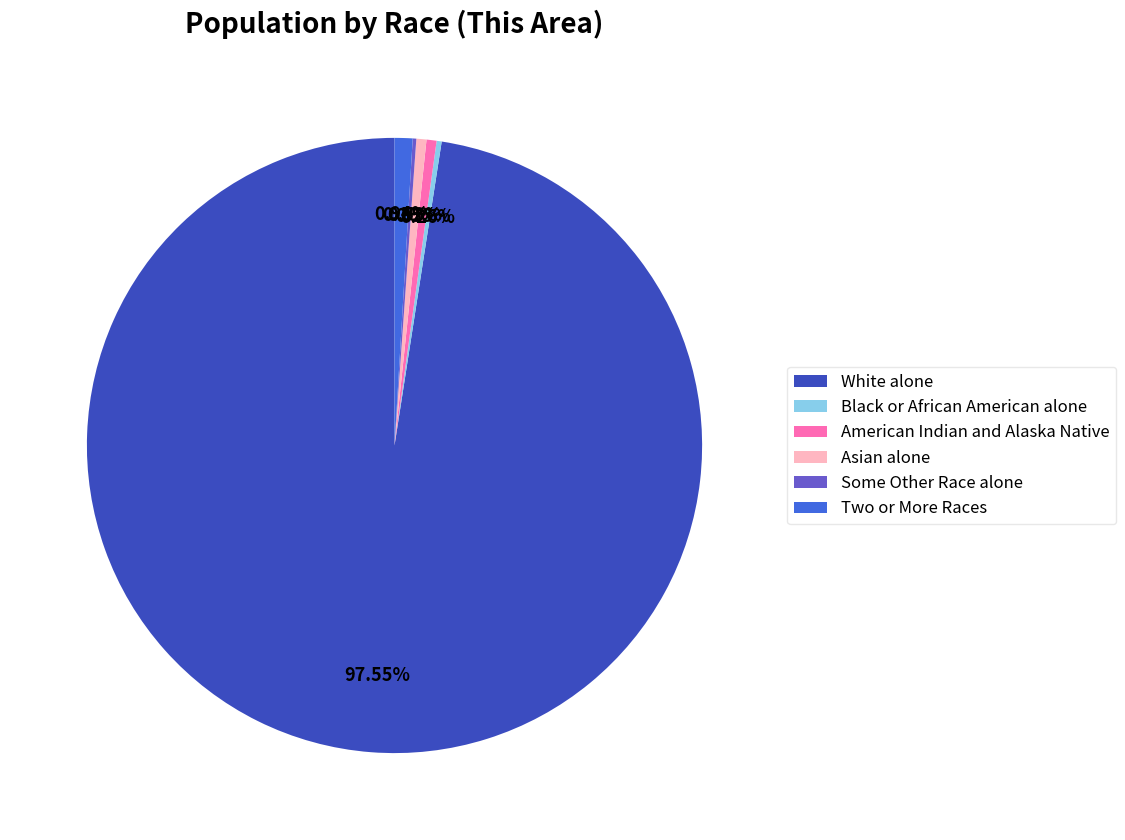

Is there any slice that represents more than half of the pie?

Yes